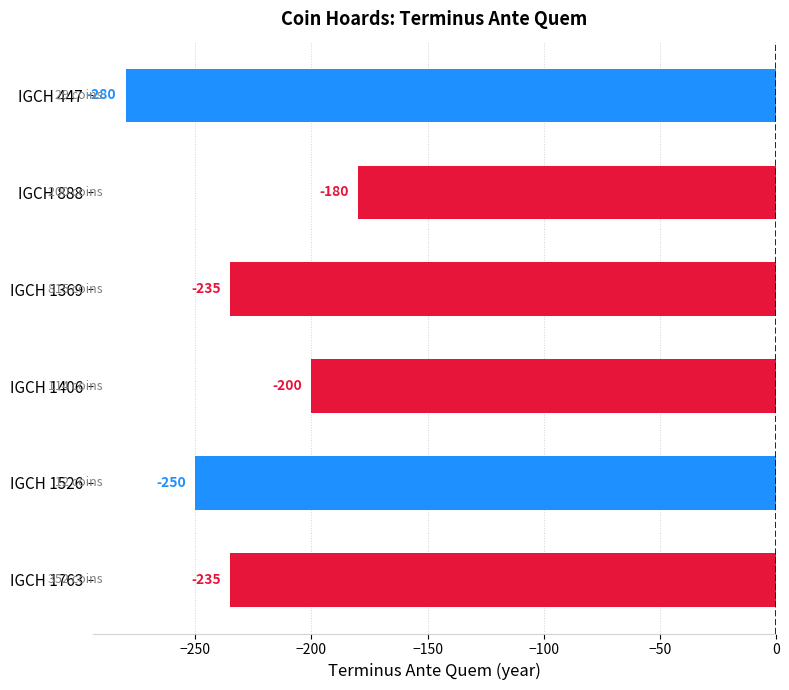

Reading top to bottom, extract all data points from this chart.

IGCH 447=-280	IGCH 888=-180	IGCH 1369=-235	IGCH 1406=-200	IGCH 1526=-250	IGCH 1763=-235